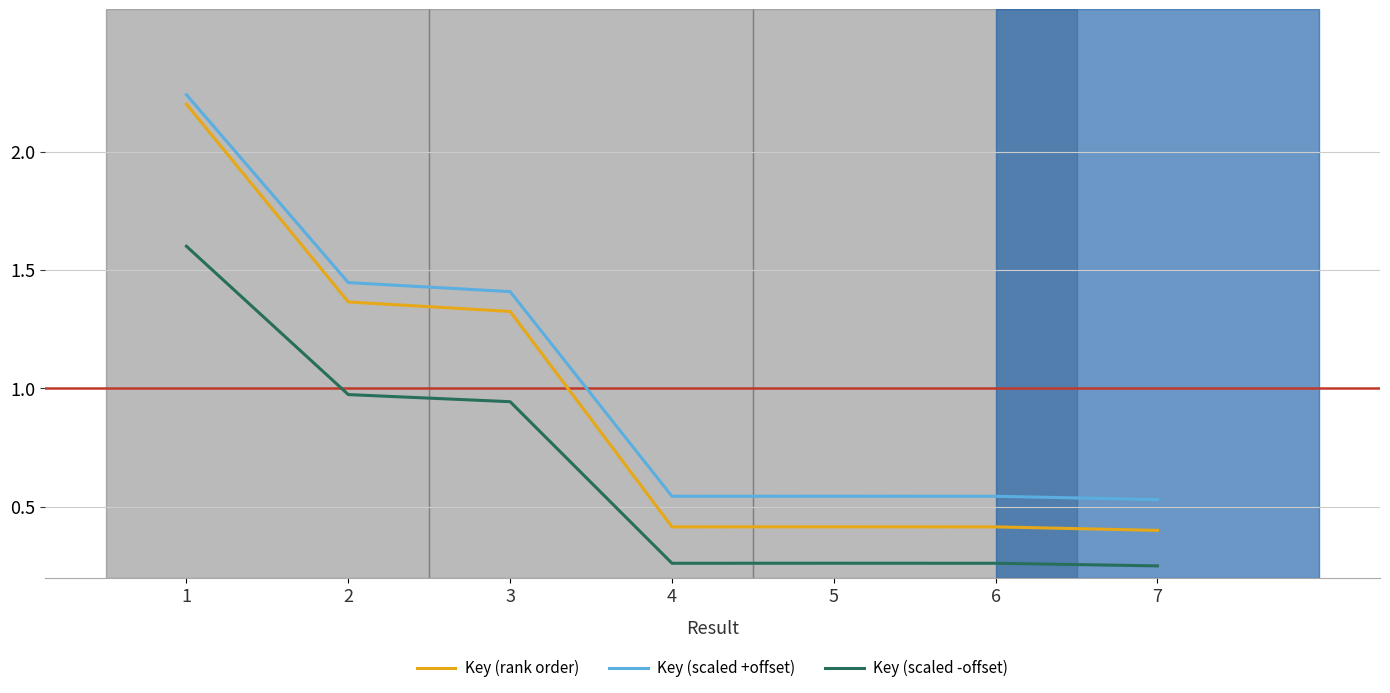

Between 3 and 5, which series saw the biggest shift?

Key (rank order)